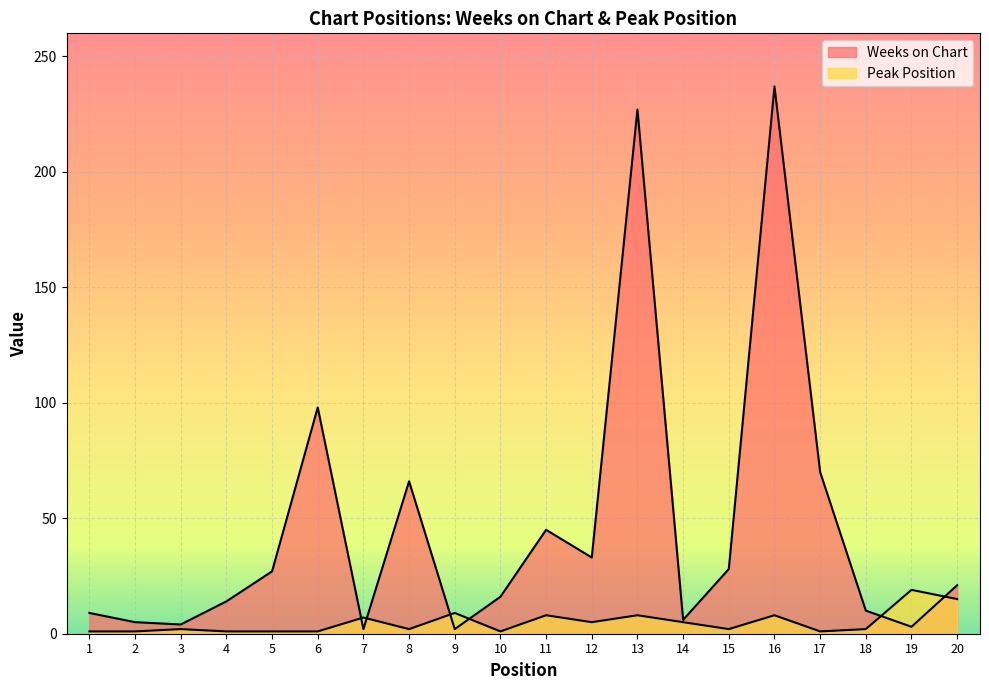

How many values in the Peak Position series are below 2?

7